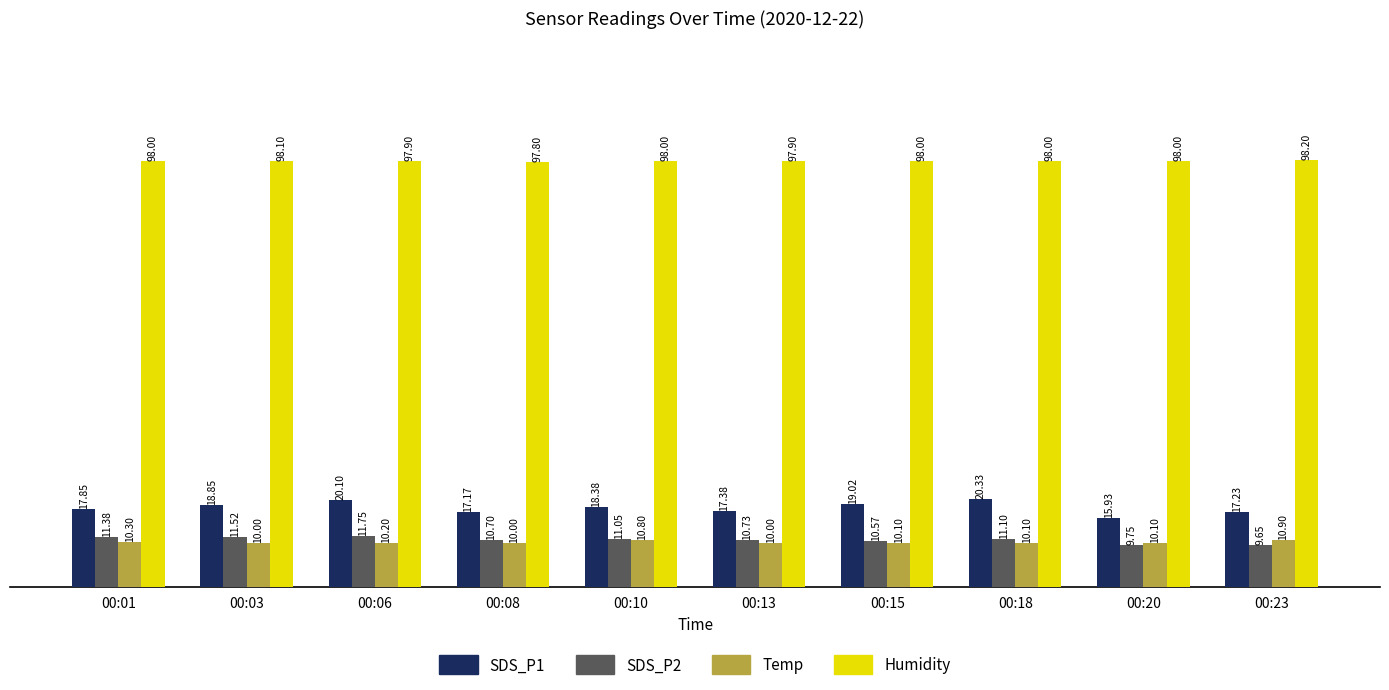

The Humidity series shows 98.2 at 00:23. True or false?

True